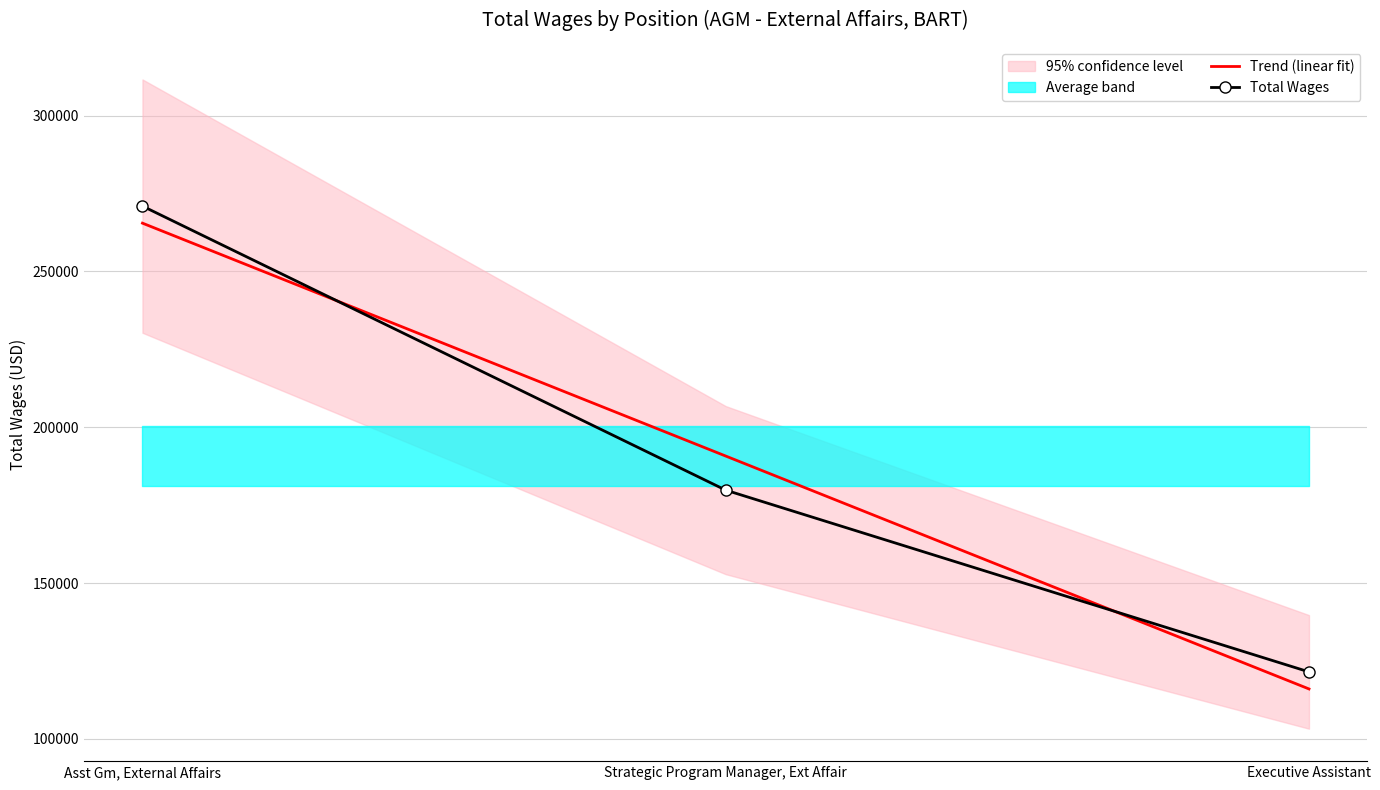

The value of Total Wages at Asst Gm, External Affairs is 270961.0. True or false?

True